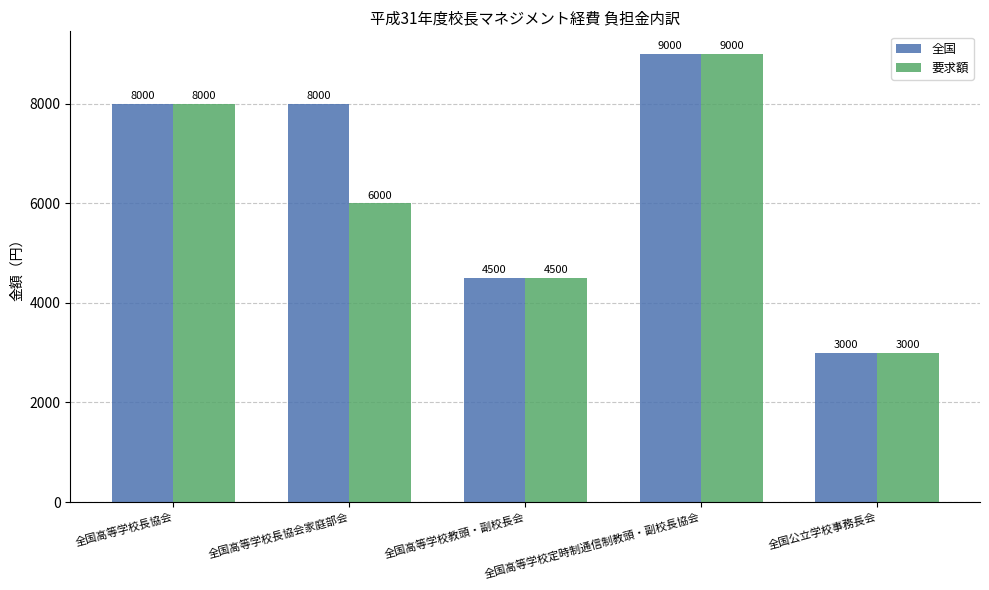

Reading left to right, extract all data points from this chart.

全国: 8000	8000	4500	9000	3000
要求額: 8000	6000	4500	9000	3000